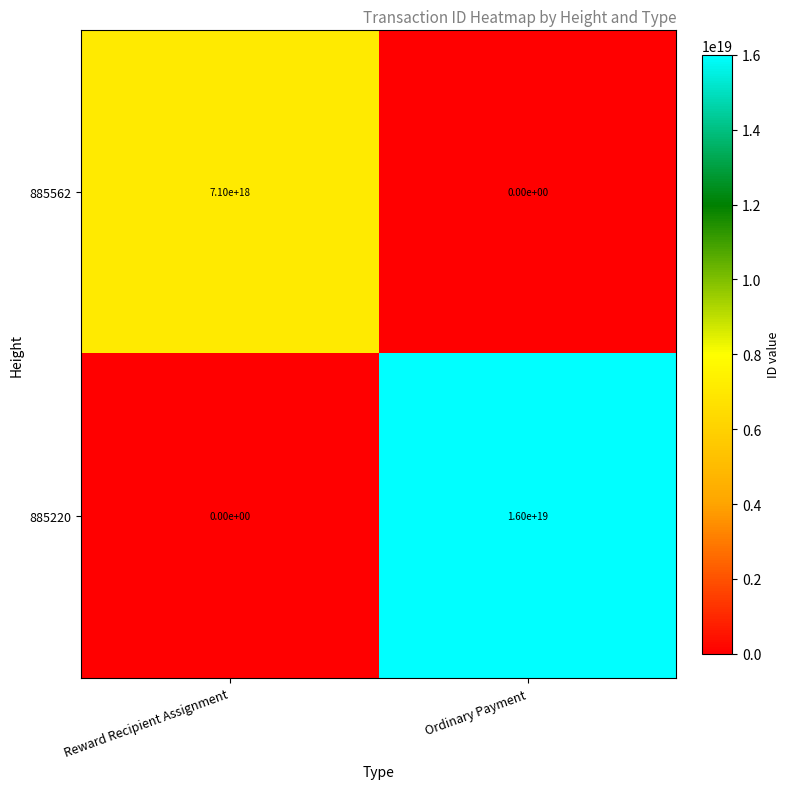

At which label is 885220 closest to 8000000000000000000?

Reward Recipient Assignment